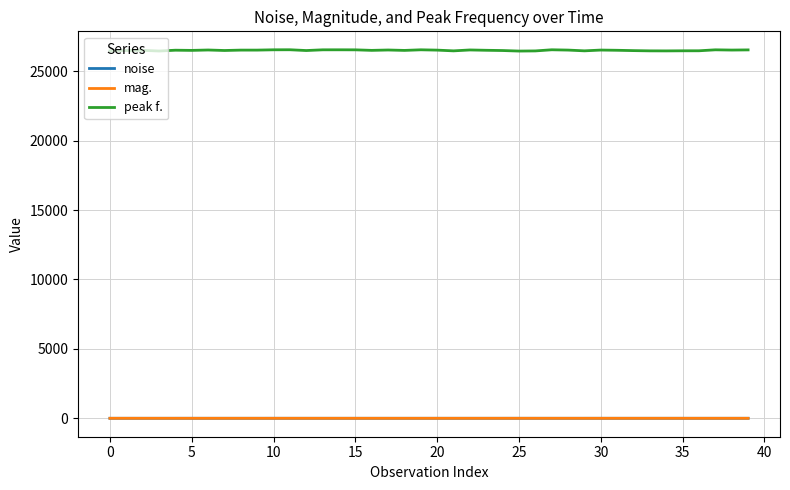

After their last crossing, which series has the higher values: mag. or noise?

noise